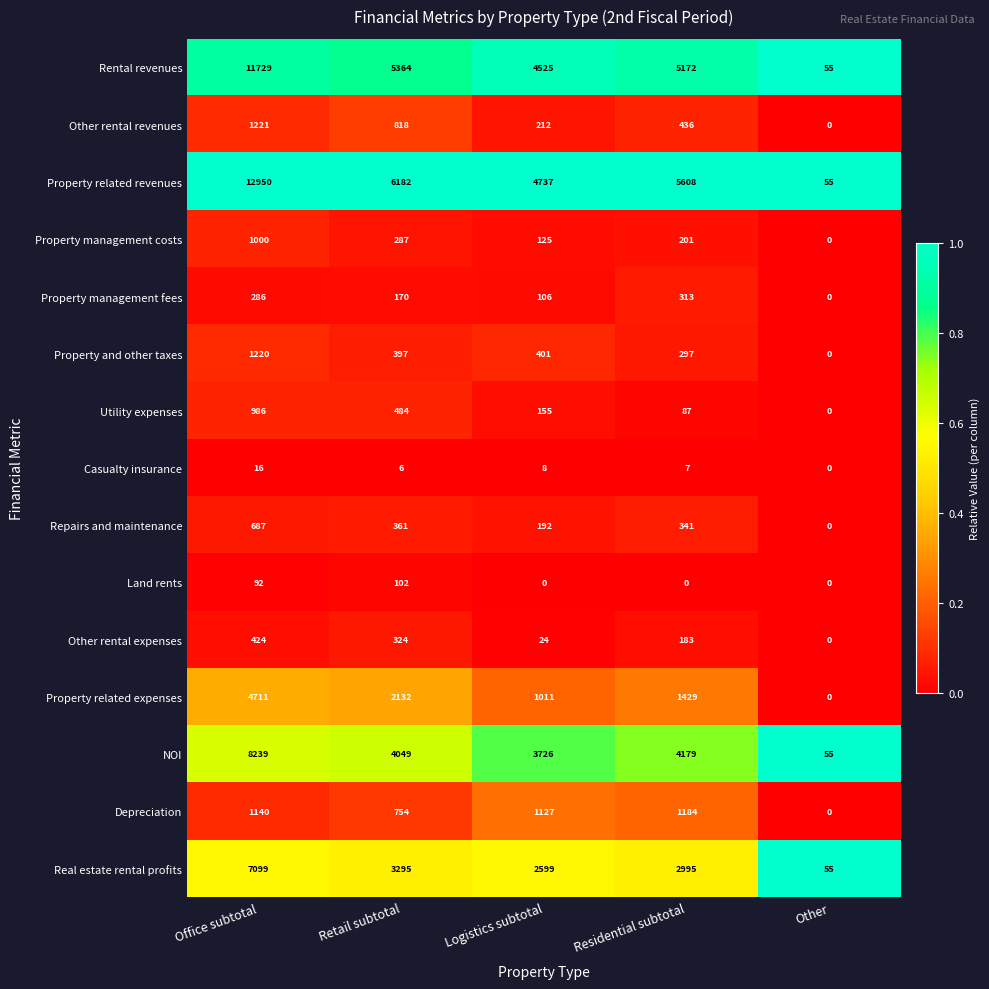

What is the difference between the Property related revenues values at Logistics subtotal and Residential subtotal?

871